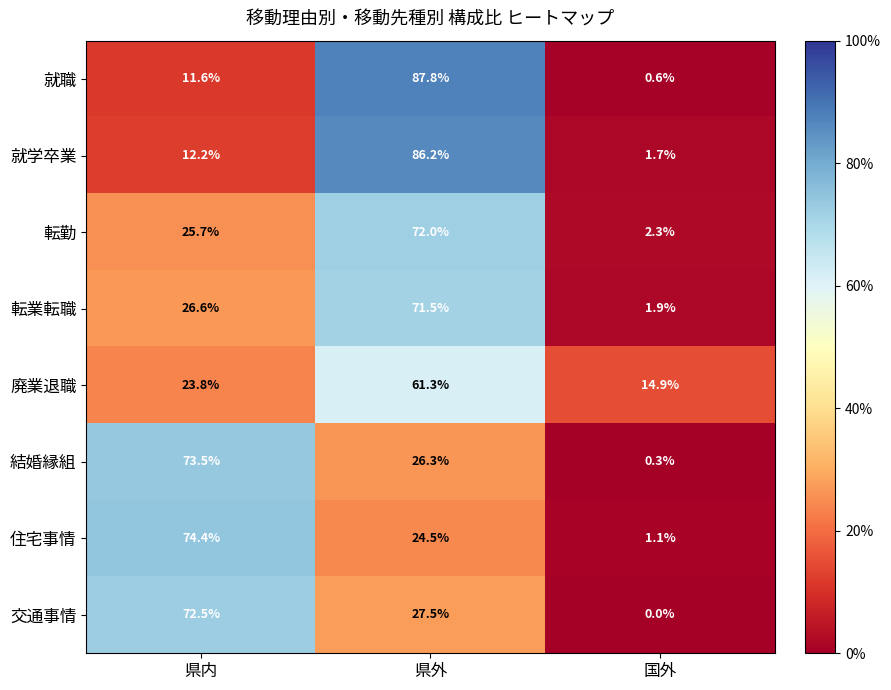

At which category is the sum across all series the highest?

県外